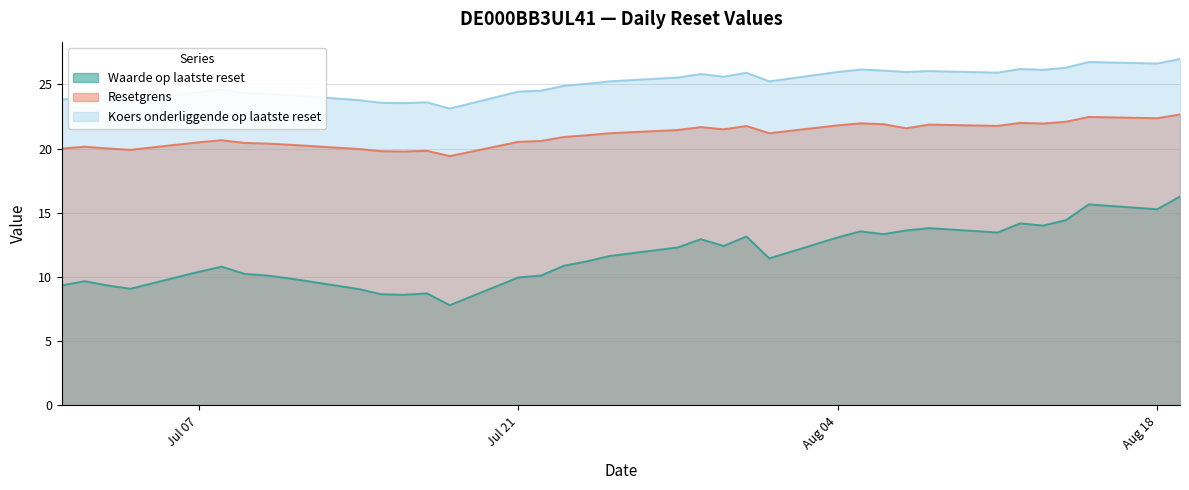

List the series in order of their overall mean, lowest first.

Waarde op laatste reset, Resetgrens, Koers onderliggende op laatste reset